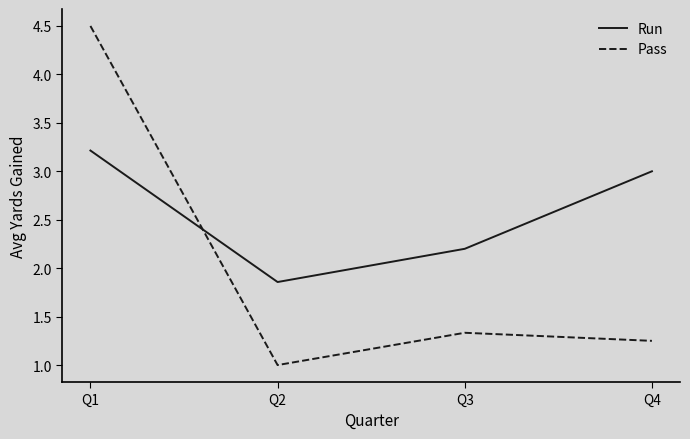

What is the greatest value displayed?

4.5